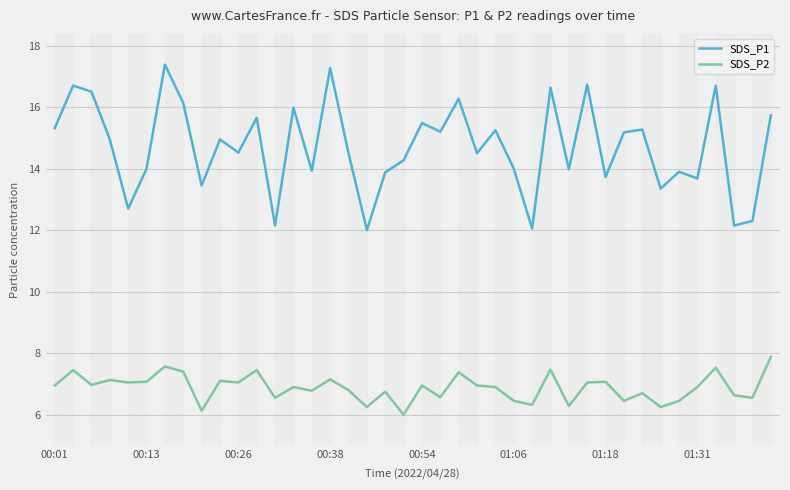

Which series has the largest total across all categories?

SDS_P1